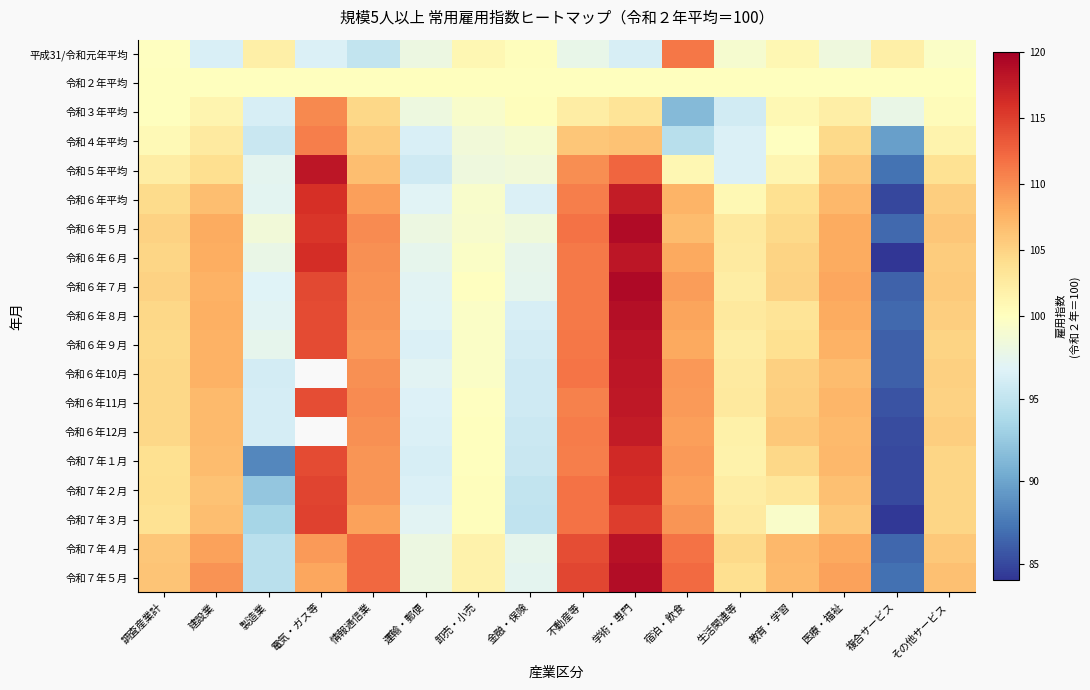

Which series changed the most between 学術・専門 and 医療・福祉?

令和６年10月